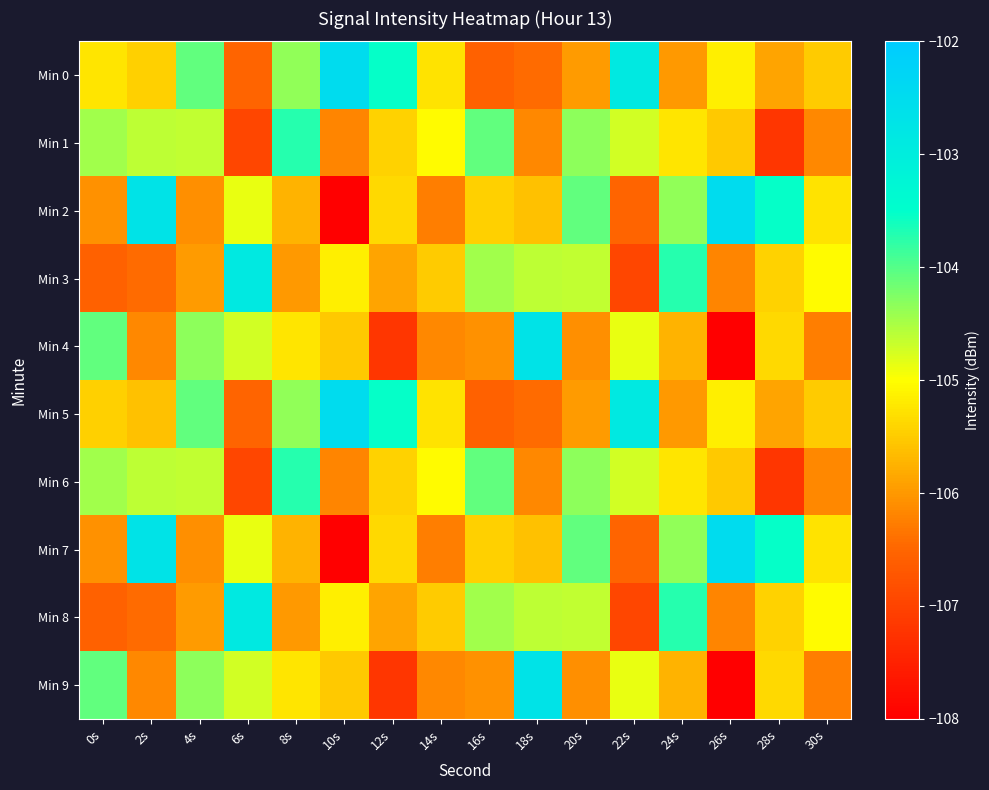

Which series has the largest range (max minus min)?

Min 2